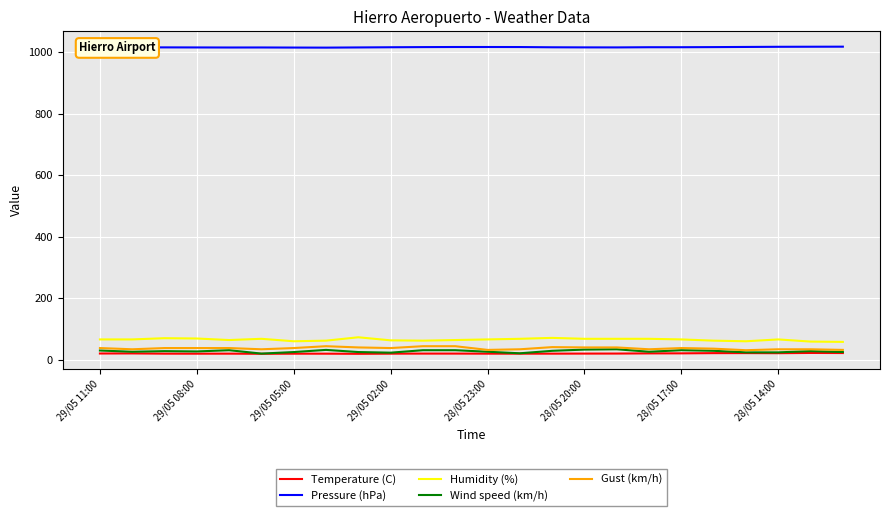

What is the lowest value of the Humidity (%) series?

59.0